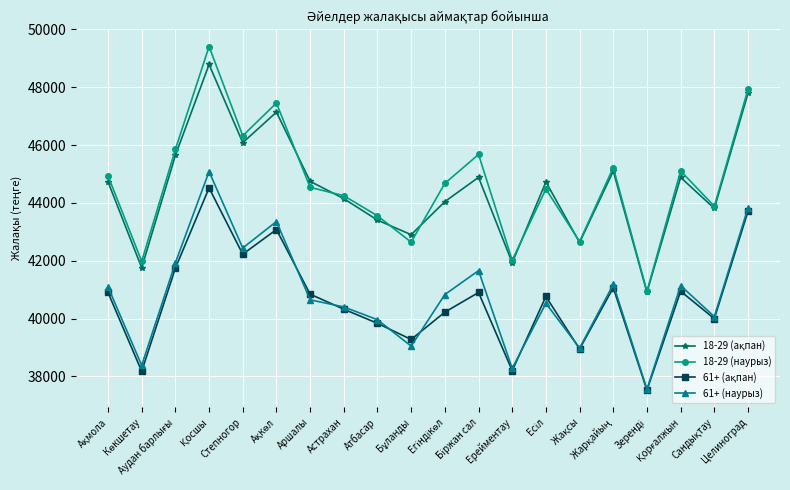

What is the minimum value for 61+ (наурыз)?

37556